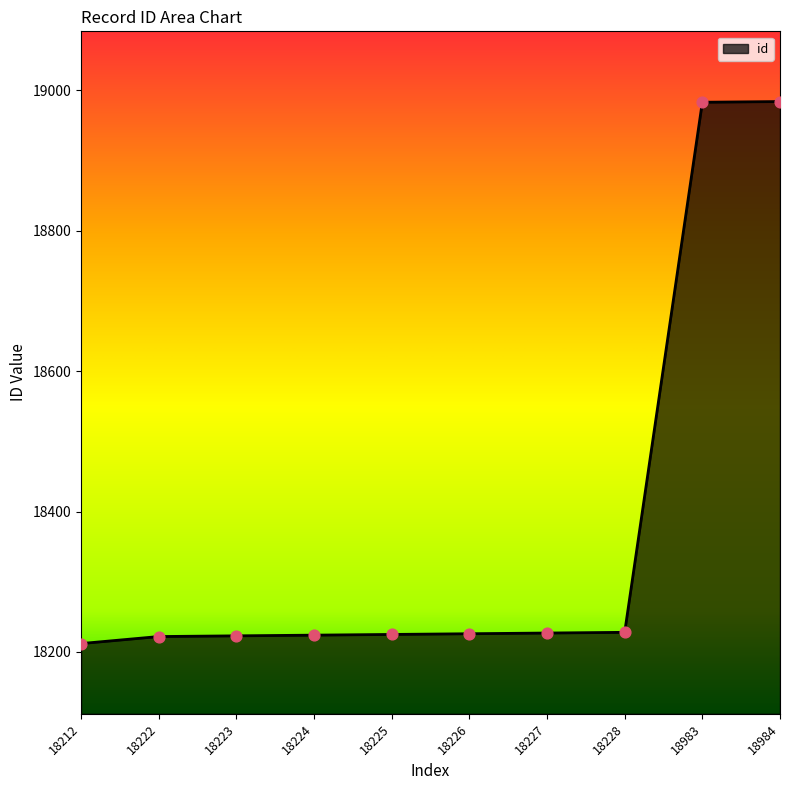

What is the change in value from 18212 to 18983?

+771